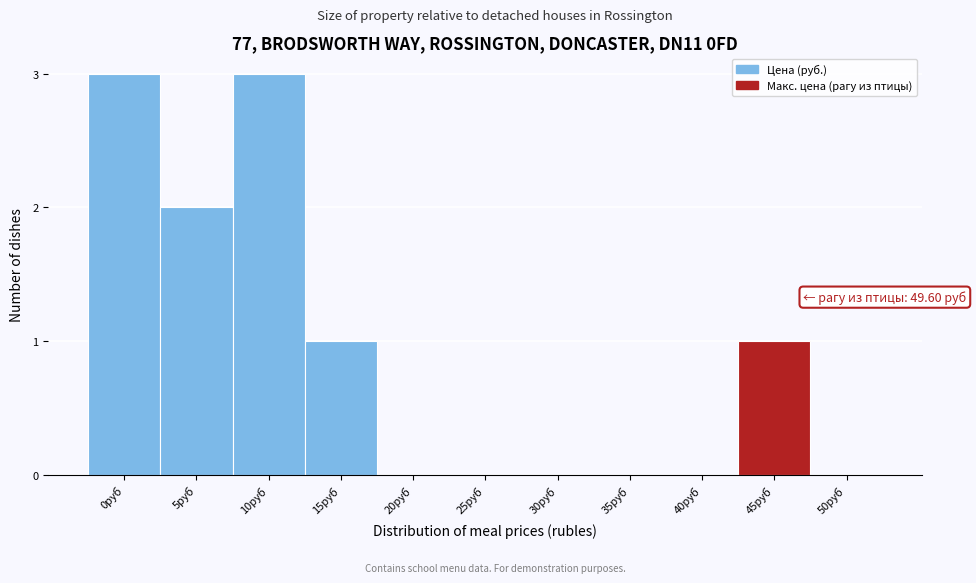

Reading left to right, what are all the values shown in this chart?

0руб=3	5руб=2	10руб=3	15руб=1	20руб=0	25руб=0	30руб=0	35руб=0	40руб=0	45руб=1	50руб=0